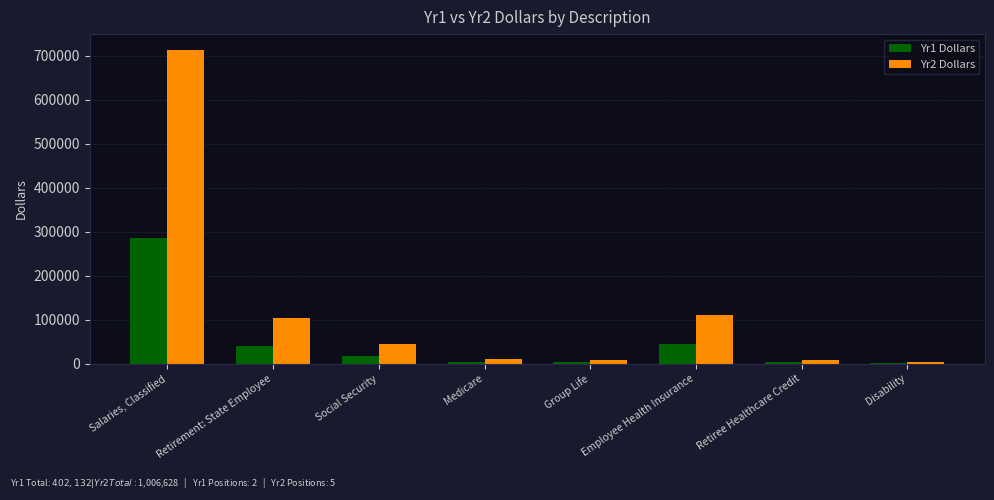

What is the greatest value displayed?

714000